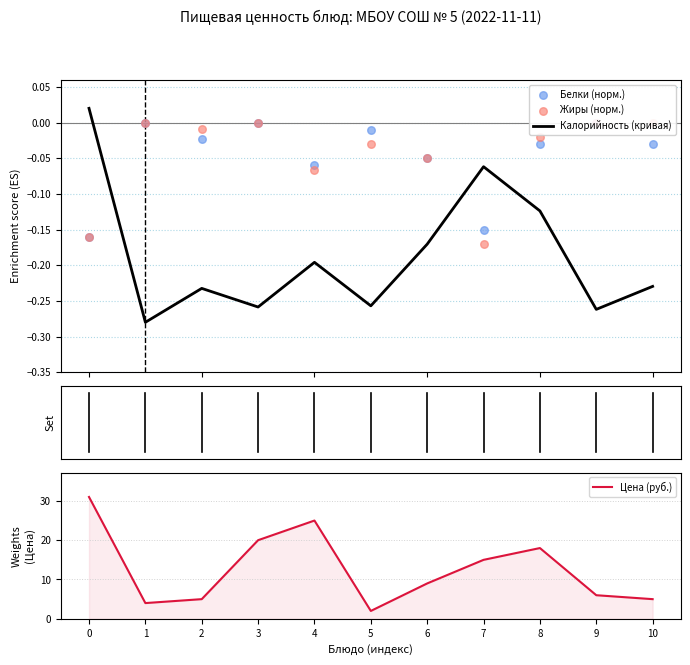

At how many categories does at least one series exceed 11?

5